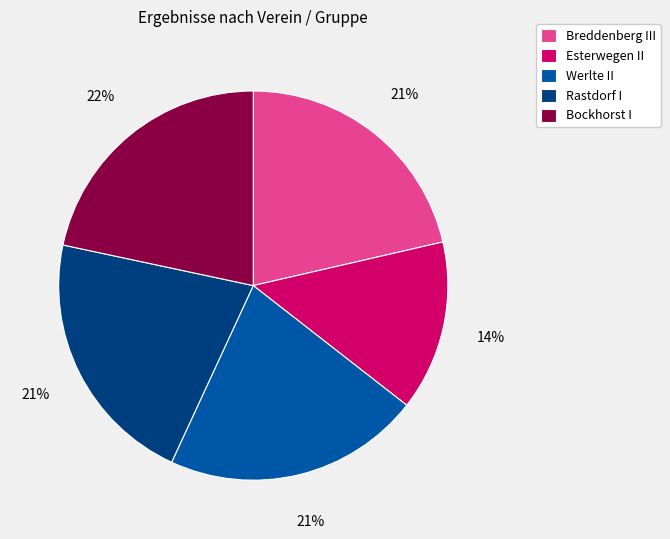

How many slices are in this pie chart?

5